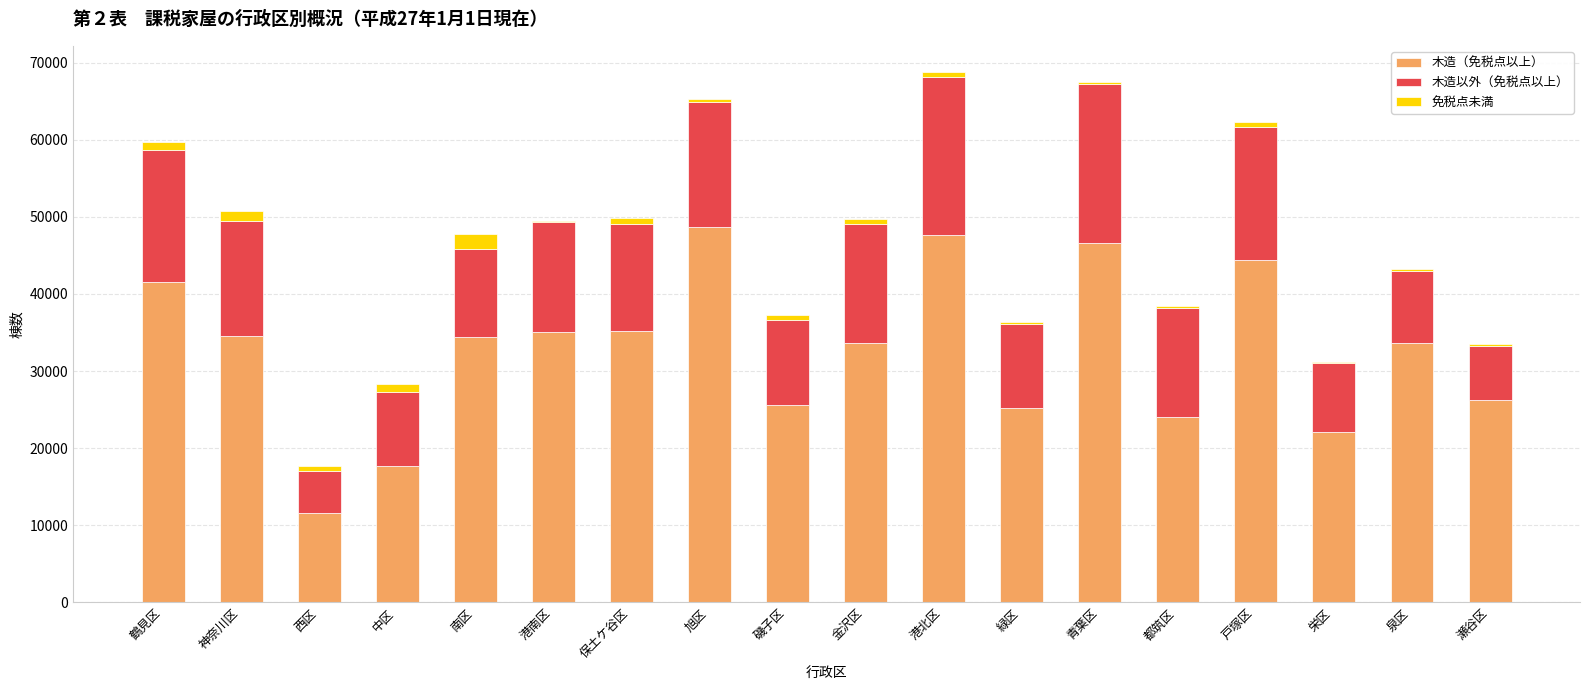

Is it true that 木造（免税点以上） equals 59445 at 港南区?

False